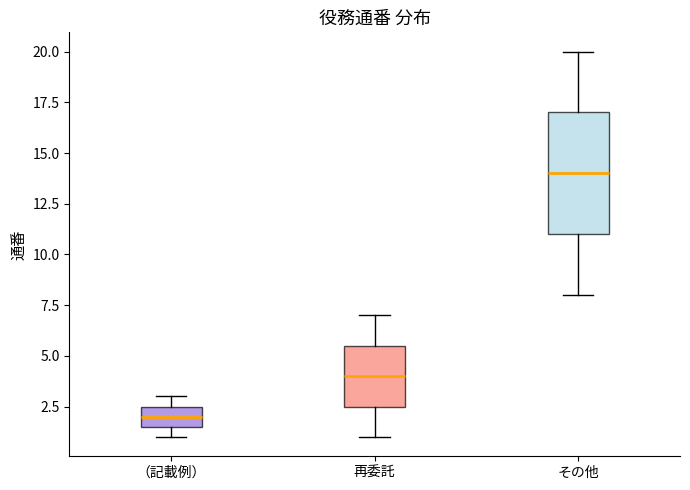

Where does the lower whisker of the box for その他 end on the y-axis? The values are not printed on the chart, so give them approximately, as read against the axis.

8.0